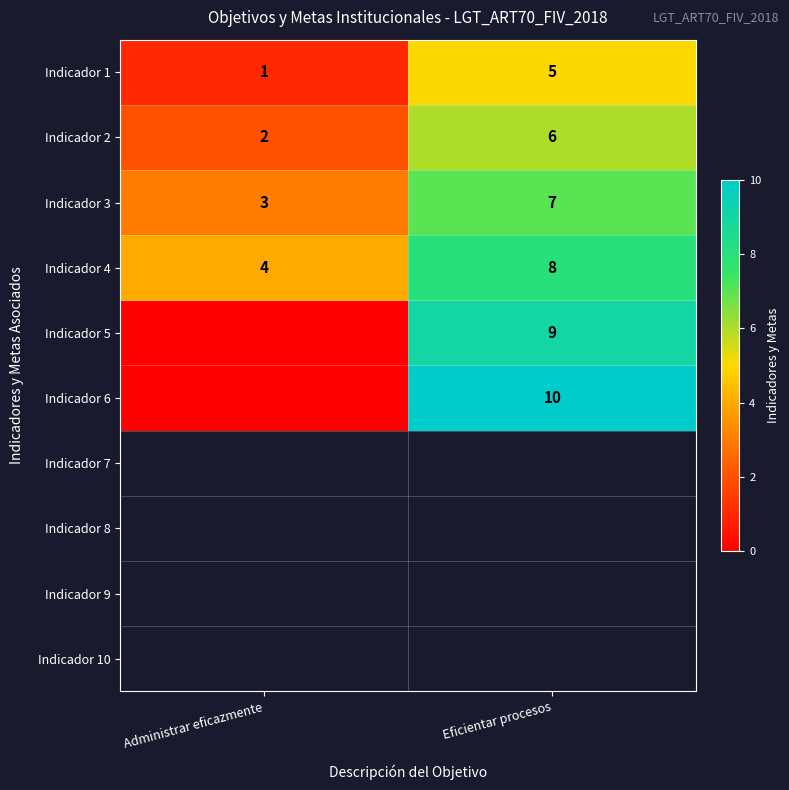

How many series are shown in this chart?

6